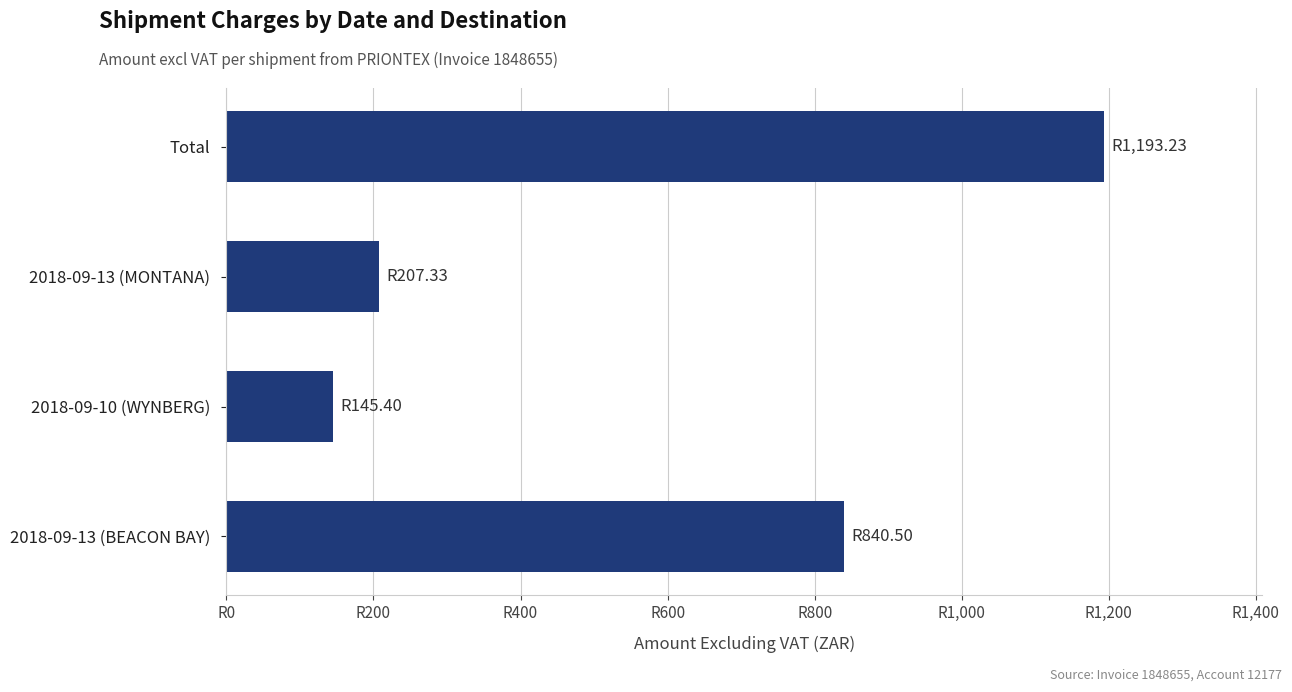

At which label is the value closest to 669?

2018-09-13 (BEACON BAY)